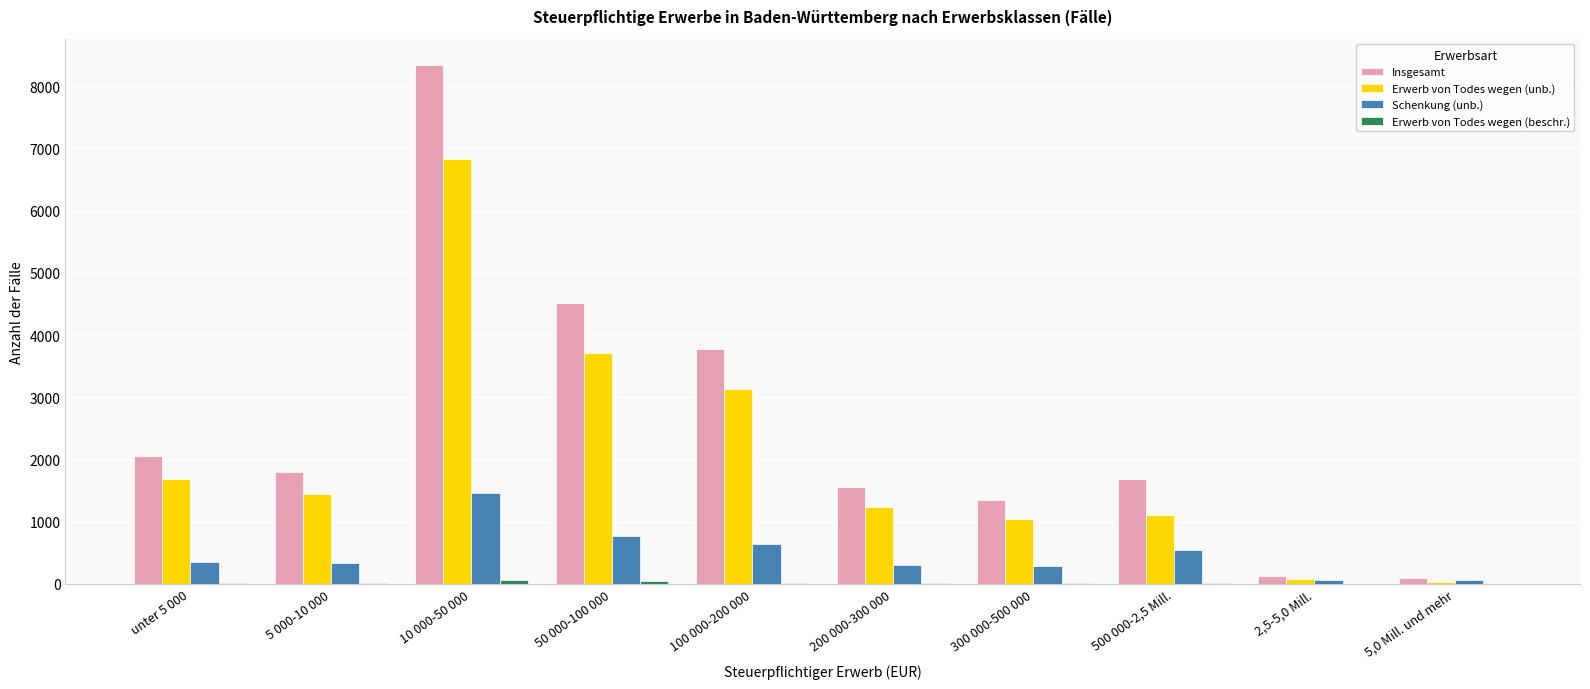

What is the spread (max minus min) of values at unter 5 000?

2033